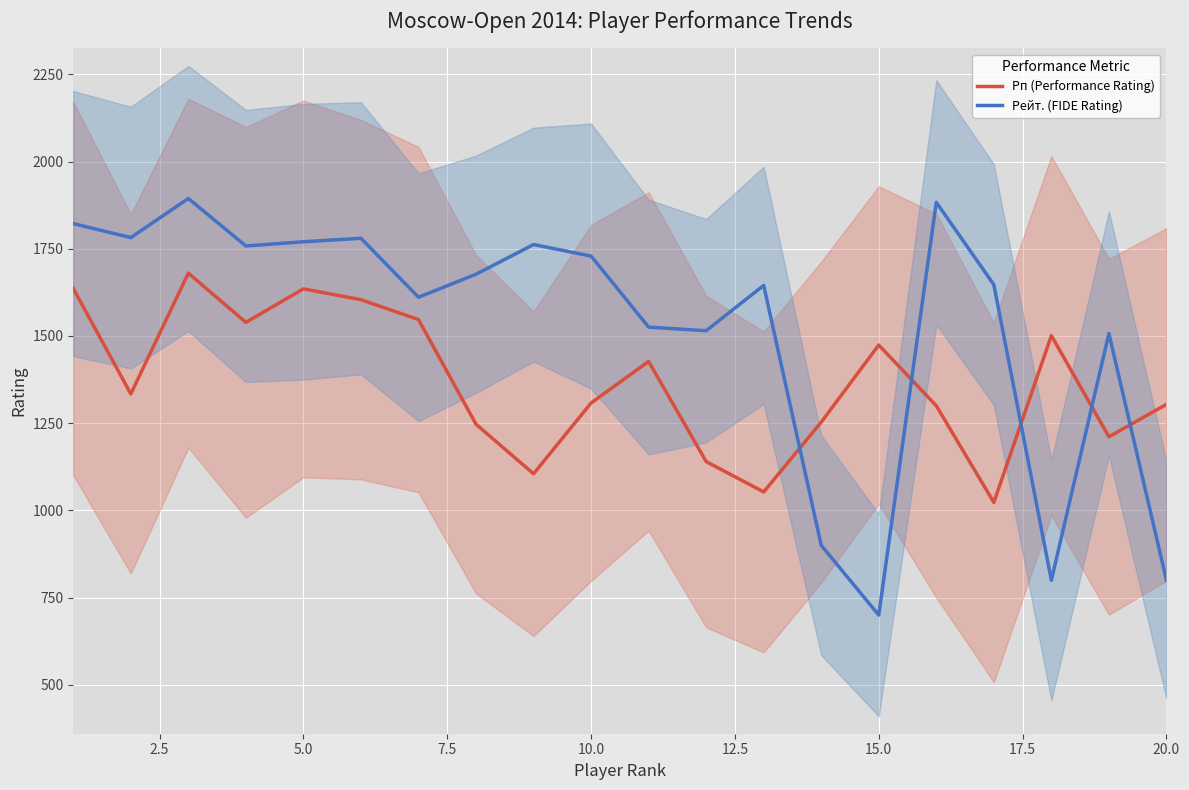

At how many categories does at least one series exceed 1230?

20